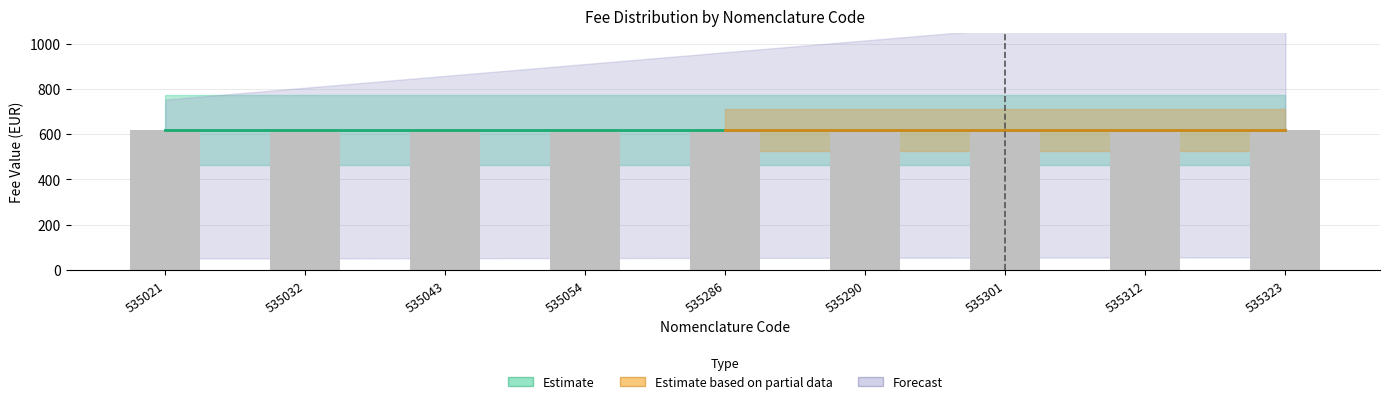

At how many categories does at least one series exceed 569?

9